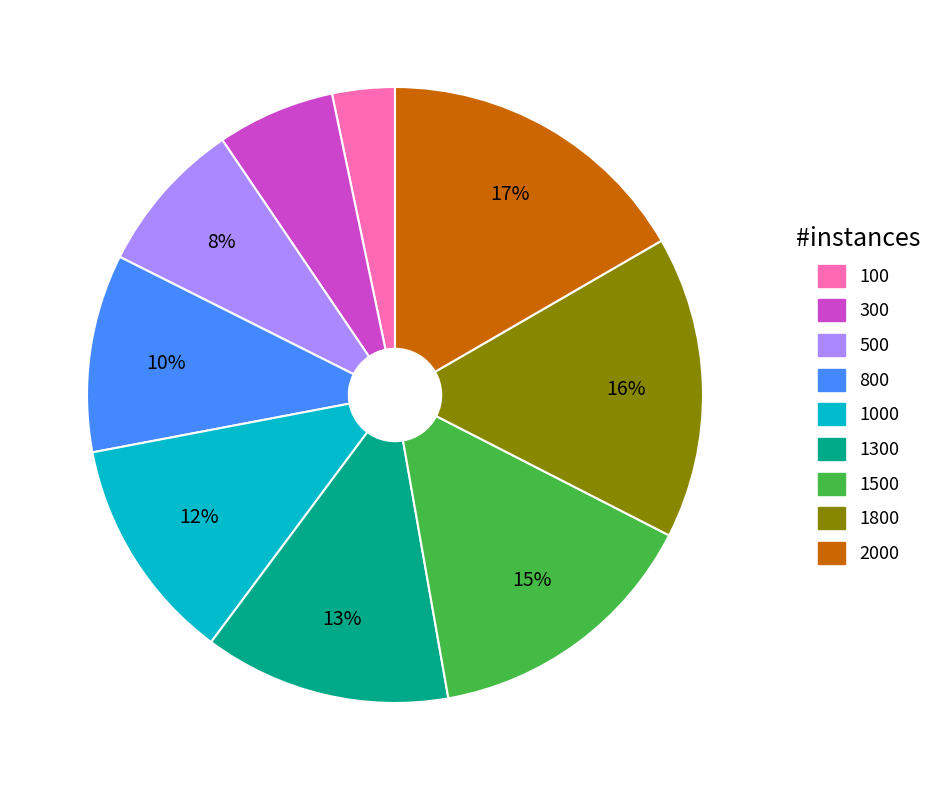

How many slices are in this pie chart?

9